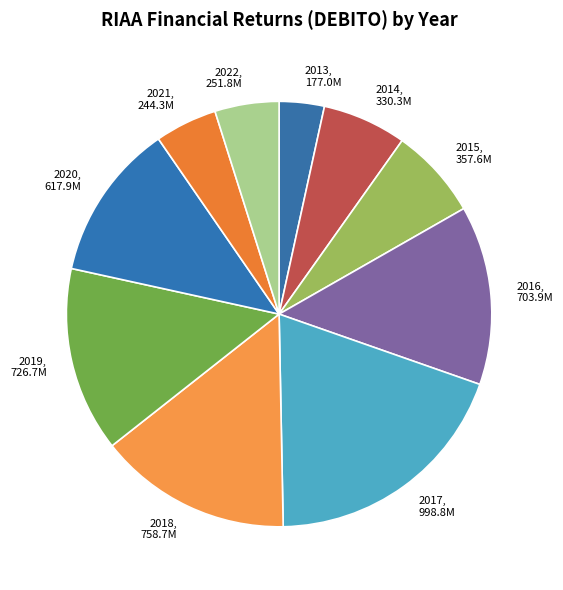

Is the sum of 2021 and 2018 greater than half?

No